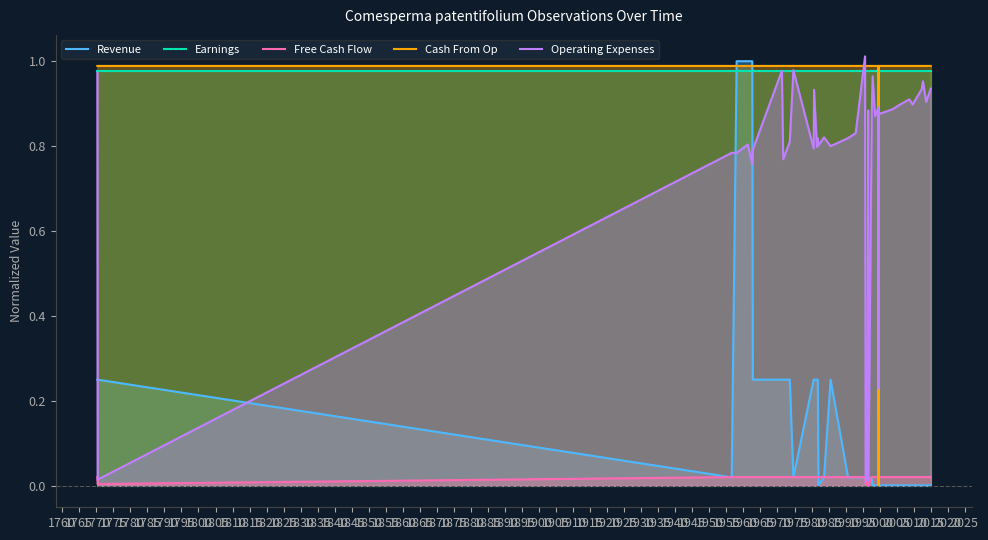

Which label corresponds to the smallest value in the chart?

1900